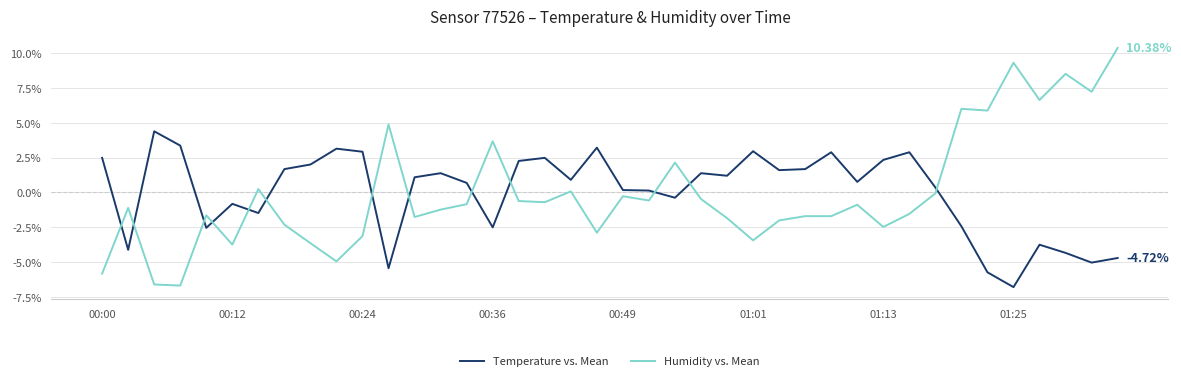

What is the maximum value for Temperature vs. Mean?

4.4